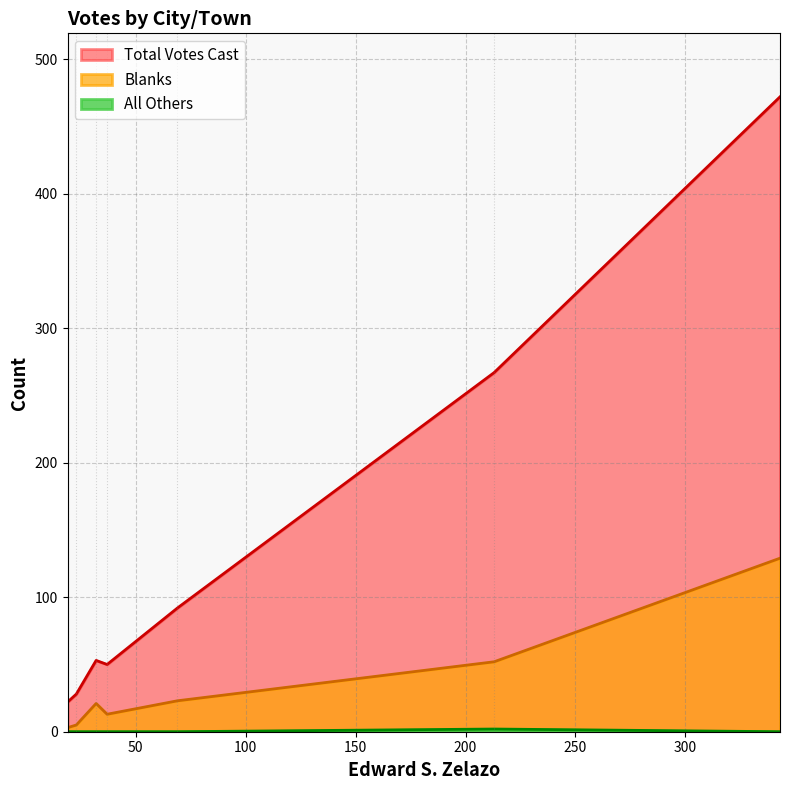

What is the sum of the Blanks values at Adams and Clarksburg?

65